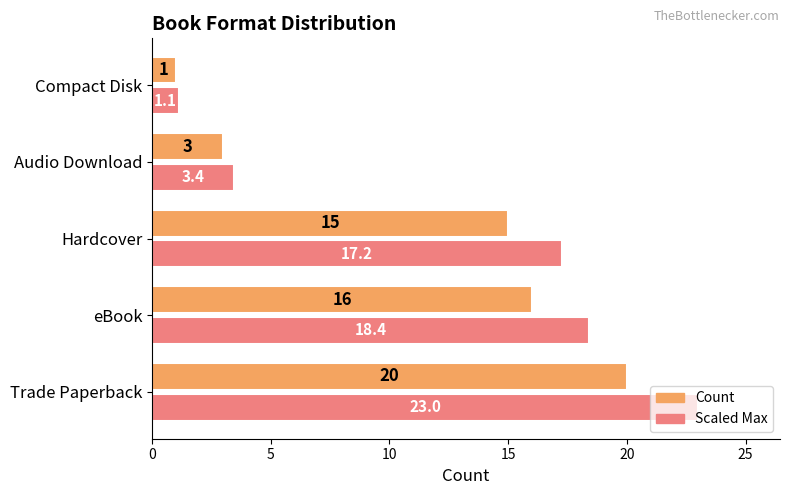

What value does the Scaled Max series have at eBook?

18.4